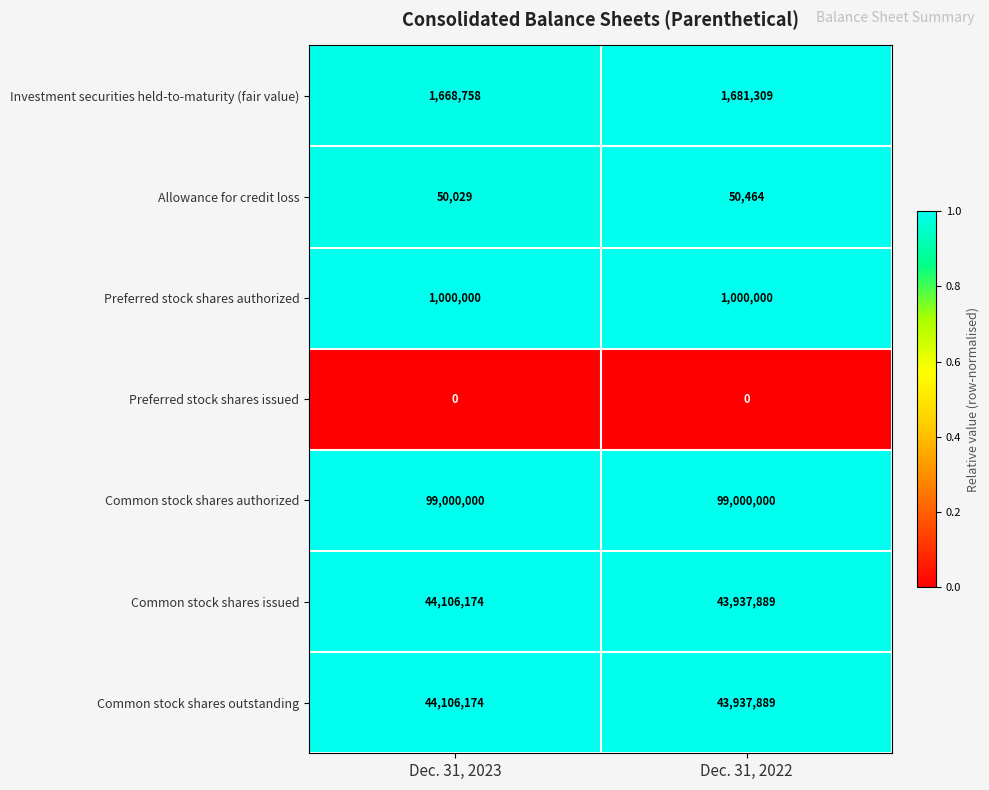

Count the number of categories in the chart.

2